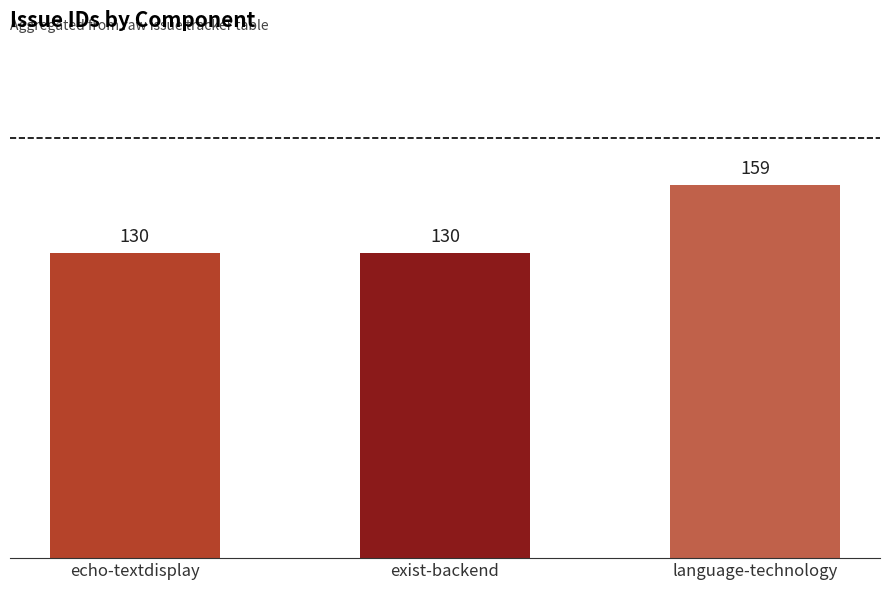

True or false: the data shows 130 at exist-backend.

True